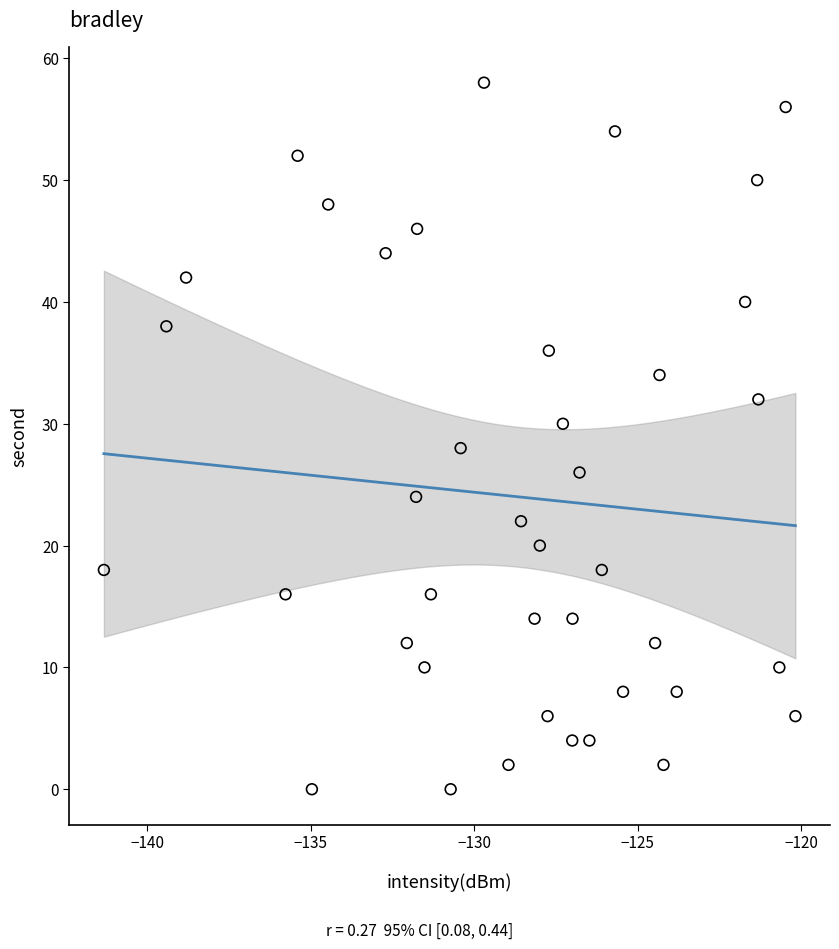

What is the range of Y values (max minus min)?

58